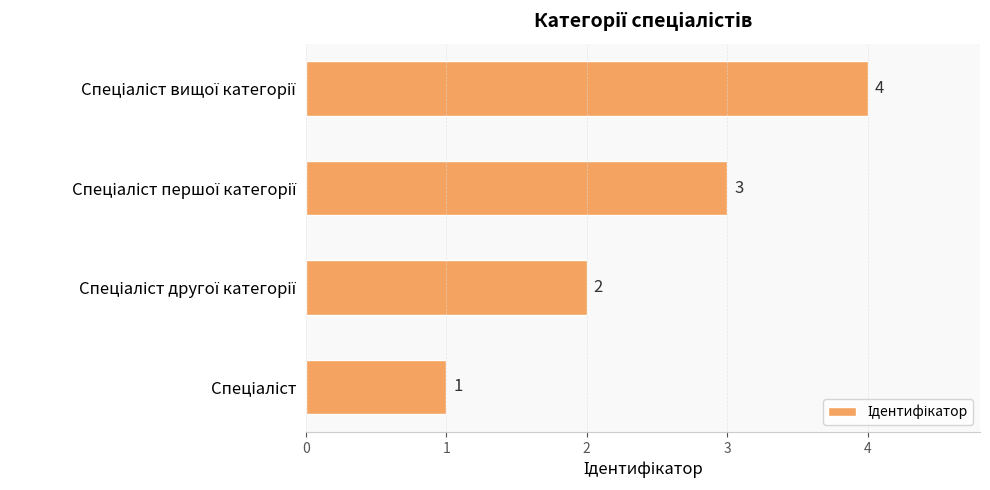

What is the greatest value displayed?

4